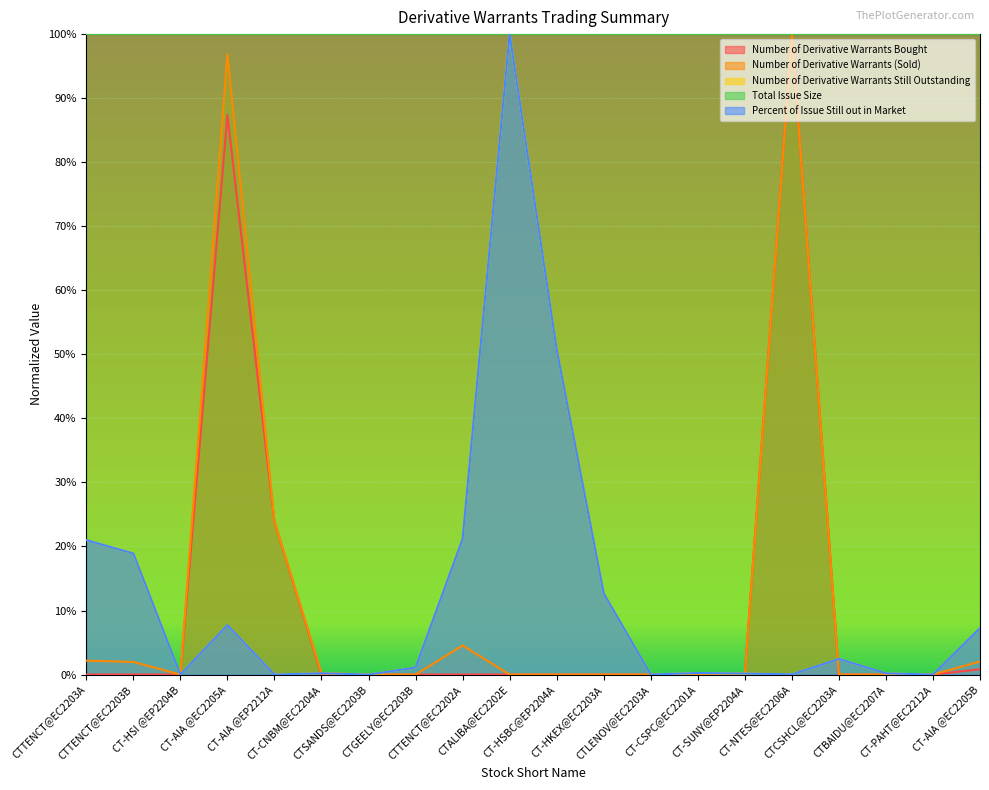

The value of Number of Derivative Warrants Still Outstanding at CTBAIDU@EC2207A is 0.0. True or false?

True